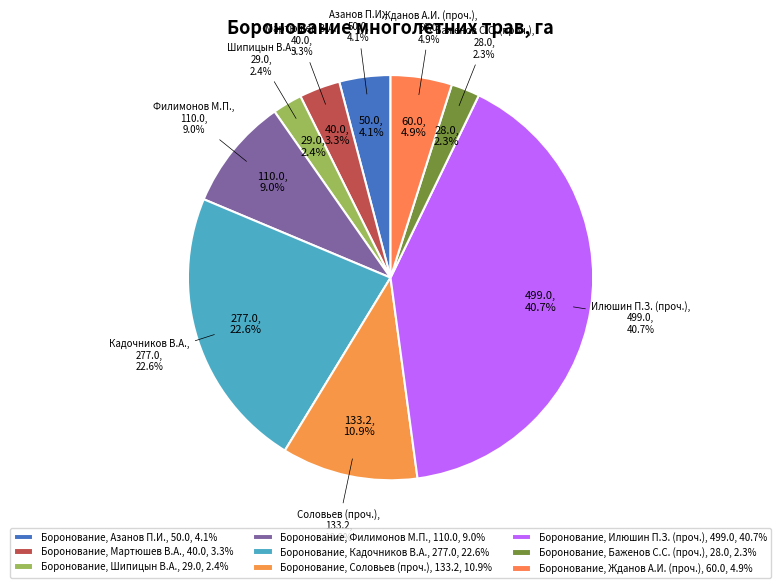

The Шипицын В.А. slice represents 1% of the pie. True or false?

False